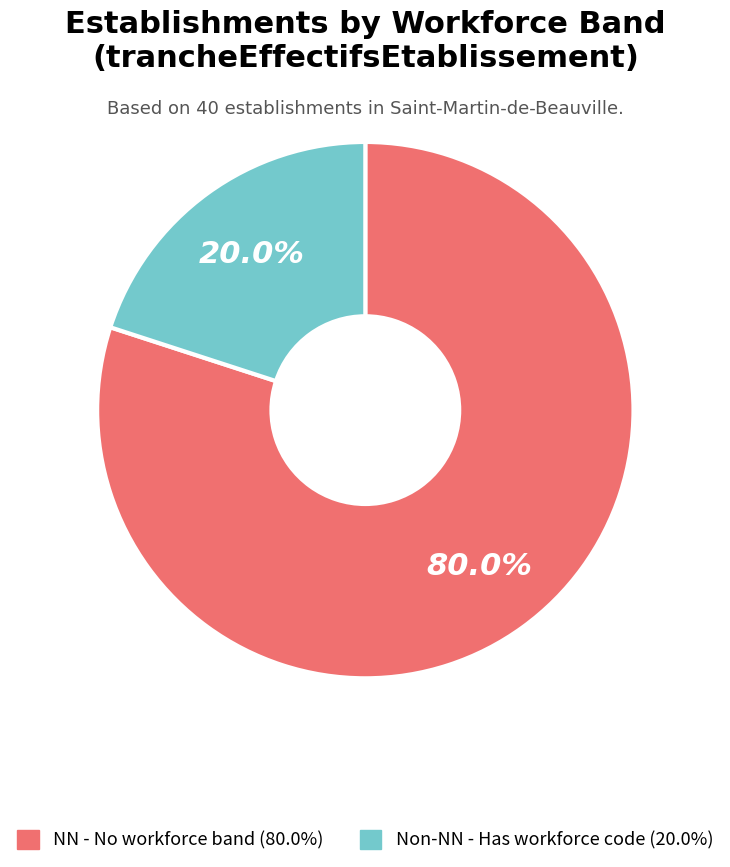

To the nearest percent, what is the difference between the largest and smallest slice percentages?

60%